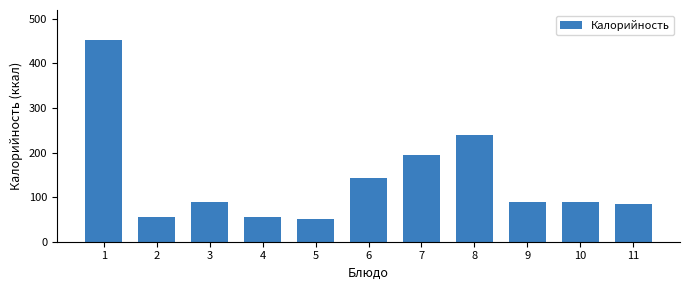

What is the greatest value displayed?

452.0